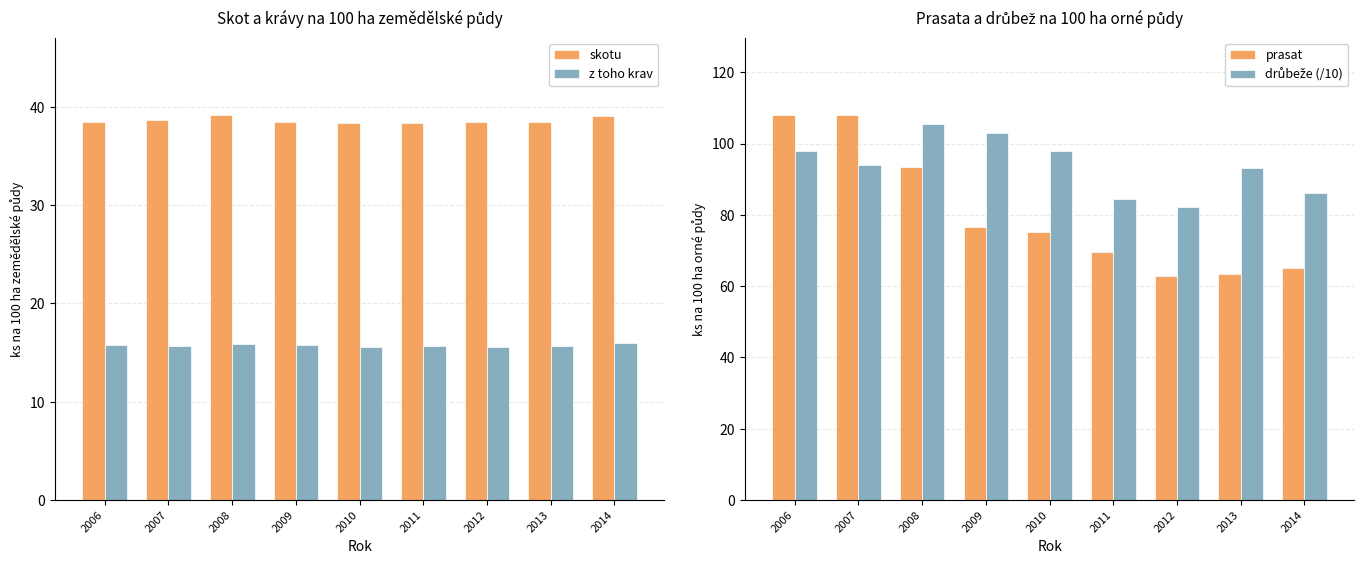

What is the highest value of the skotu series?

39.2